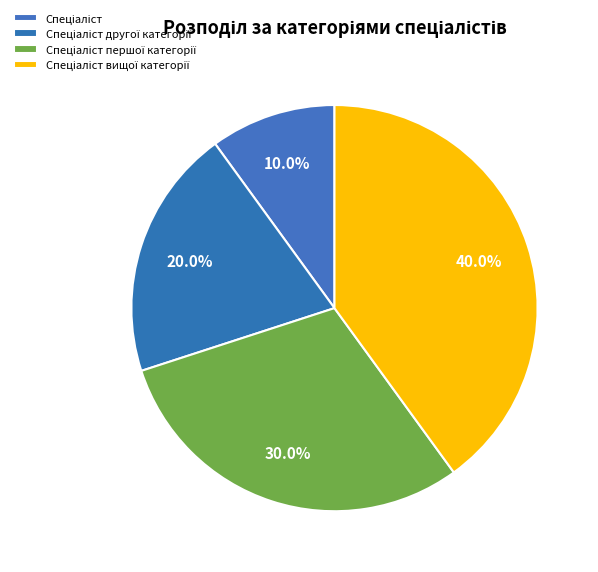

To the nearest percent, what portion does Спеціаліст вищої категорії represent?

40%